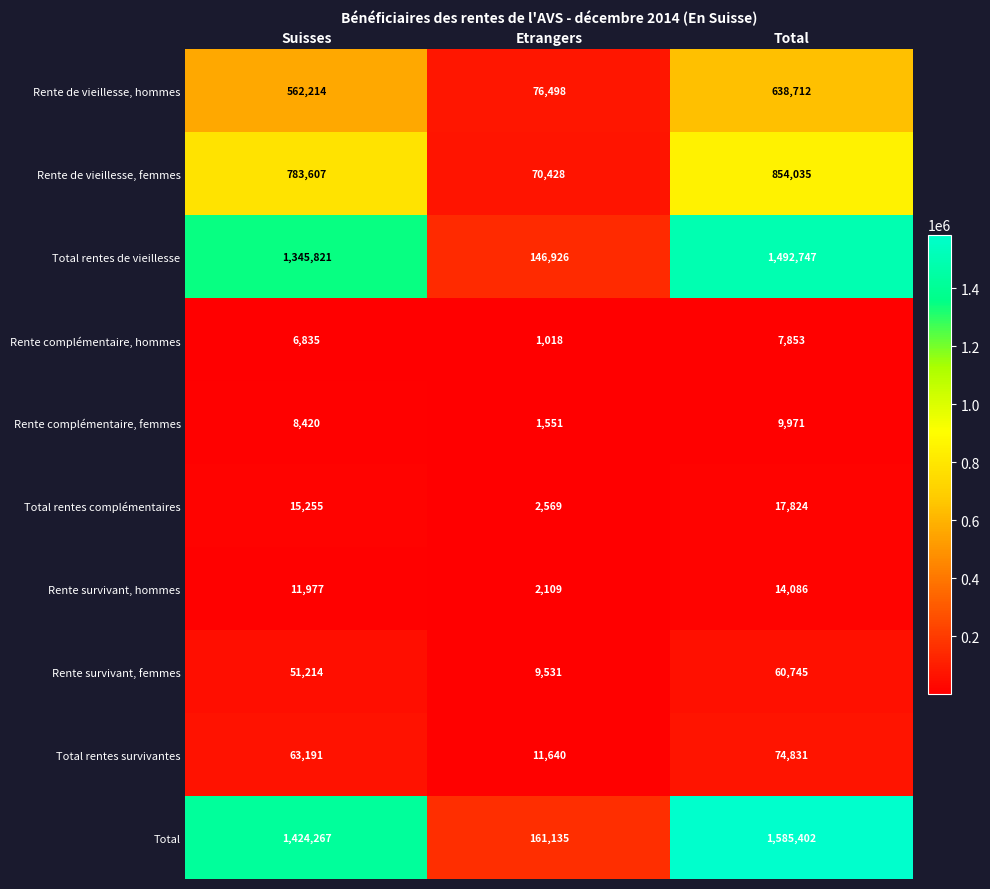

What is the average value of the Total rentes complémentaires series?

11883